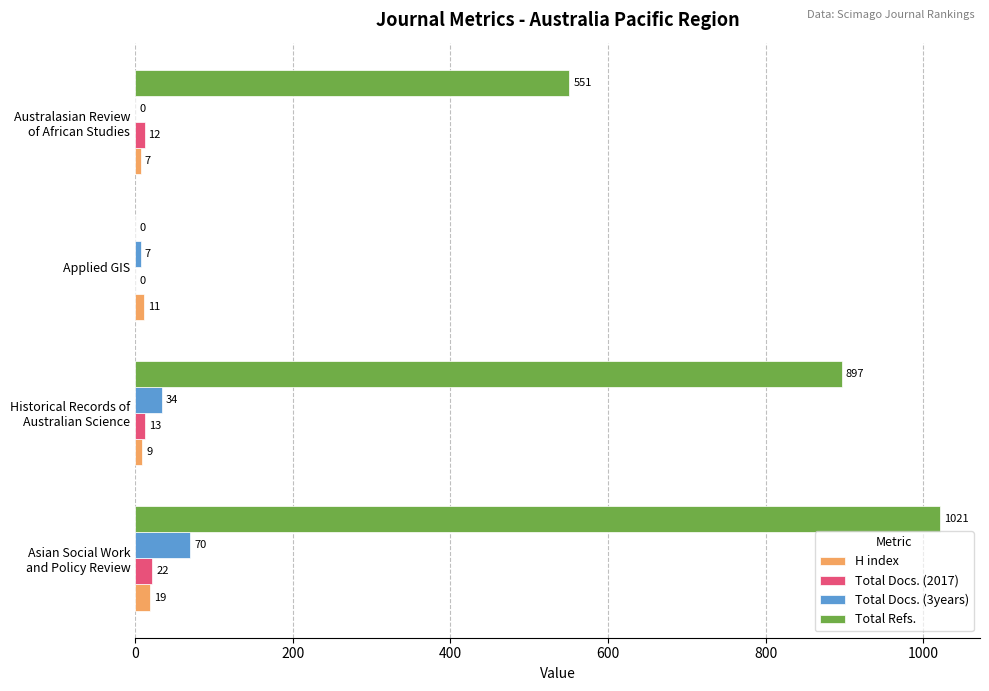

How many Total Refs. values are between 551 and 1021?

3